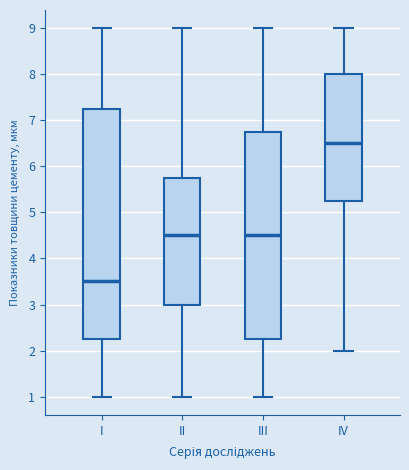

Where does the median line of the box for I sit on the y-axis? The values are not printed on the chart, so give them approximately, as read against the axis.

3.5